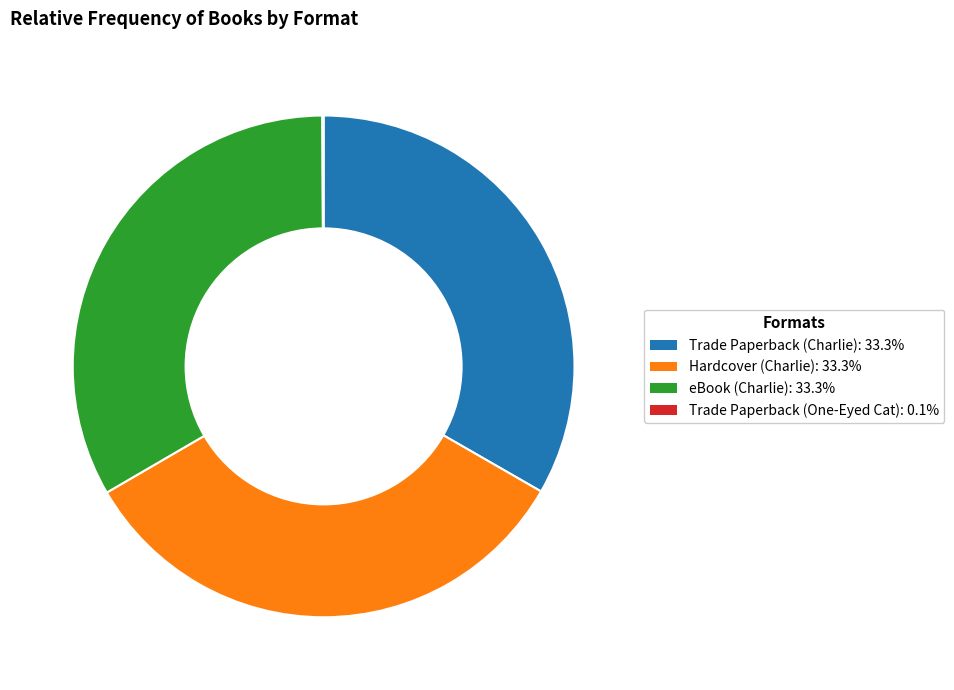

Is Hardcover (Charlie) the majority of the pie?

No